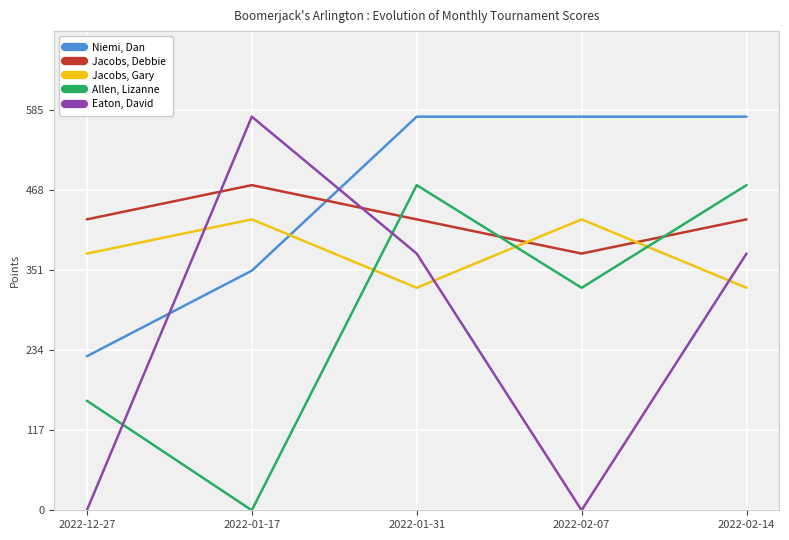

Rank the series at 2022-01-17 from lowest to highest value.

Allen, Lizanne, Niemi, Dan, Jacobs, Gary, Jacobs, Debbie, Eaton, David